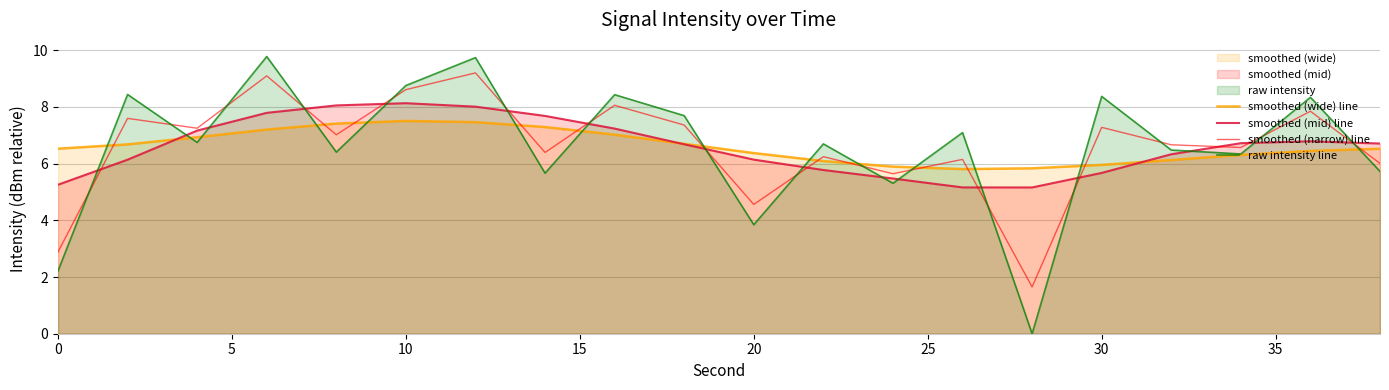

How many values in the smoothed (narrow) line series exceed 7?

10